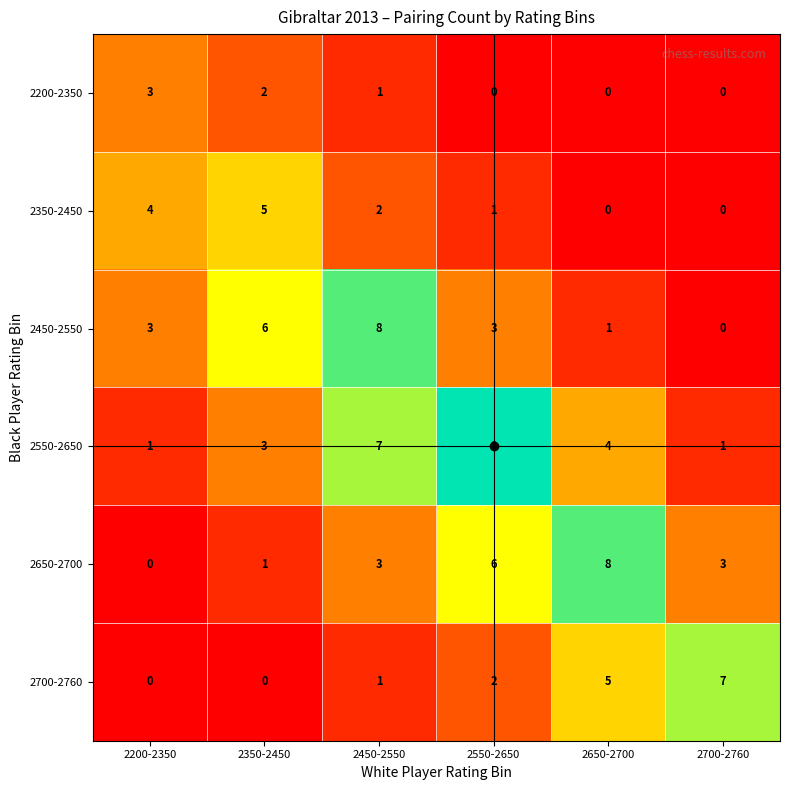

What is the difference between the maximum and minimum values in the 2350-2450 series?

5